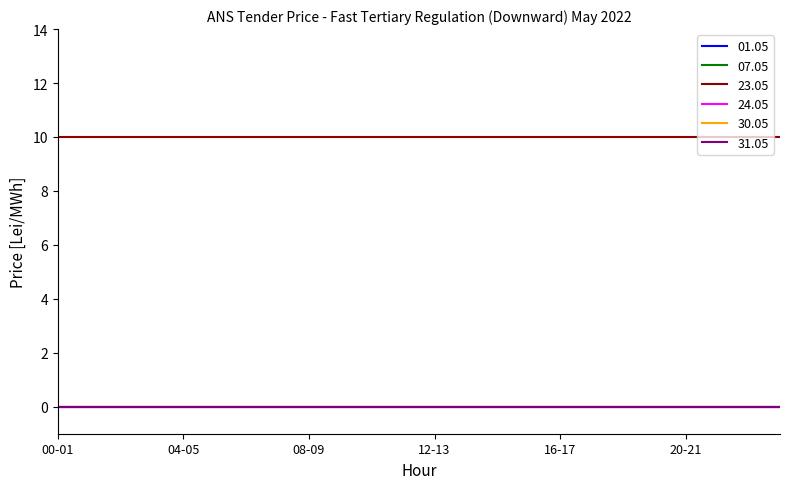

True or false: 30.05 has more than 1 interior local peaks.

False